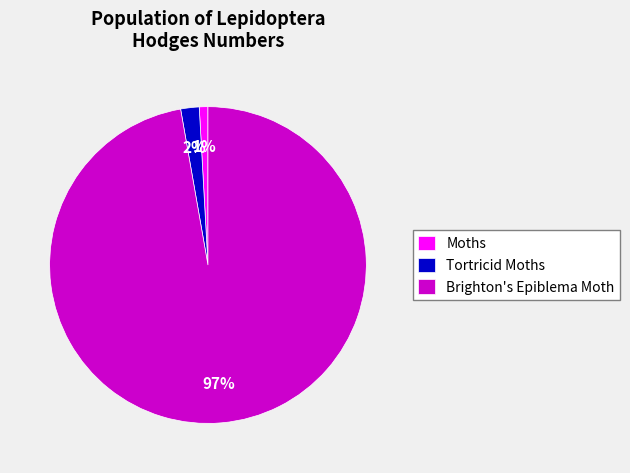

To the nearest percent, what portion does Brighton's Epiblema Moth represent?

97%